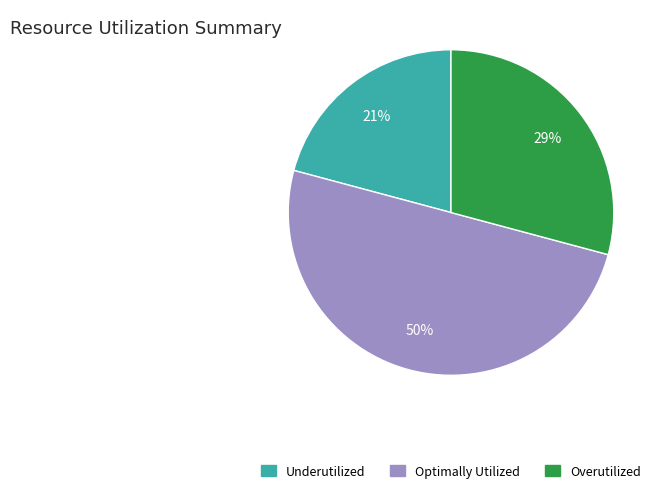

To the nearest percent, what is the average slice percentage?

33%